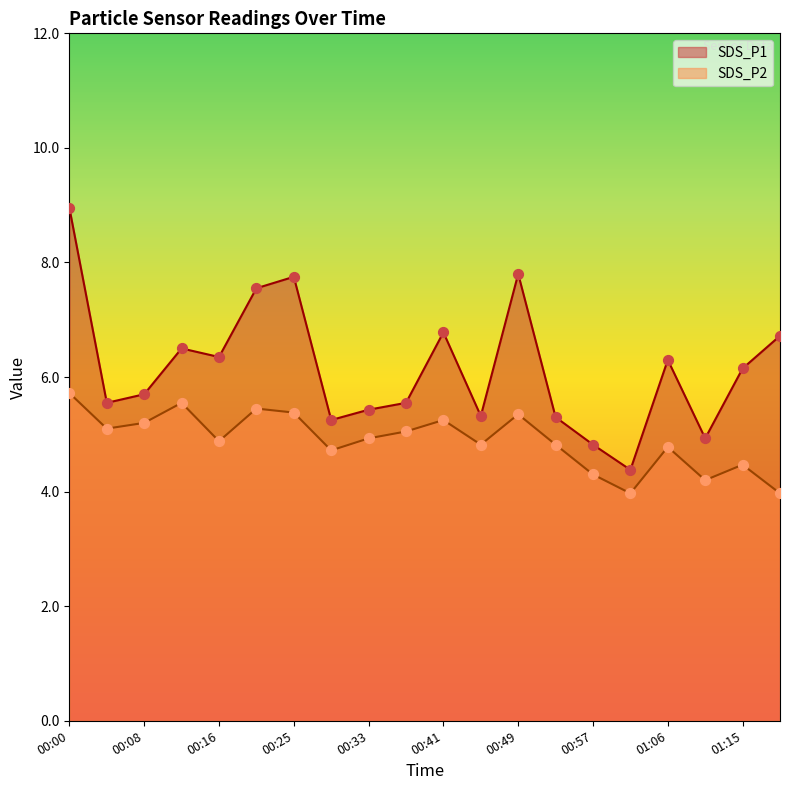

Which series contains the highest Y value?

SDS_P1